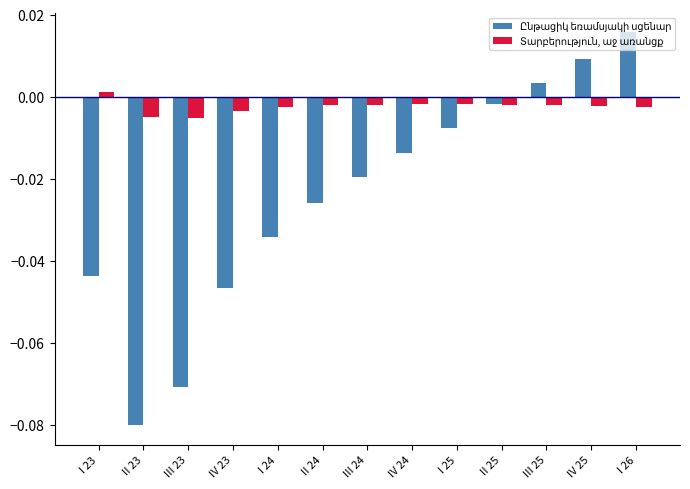

How many bars are there in each group?

2